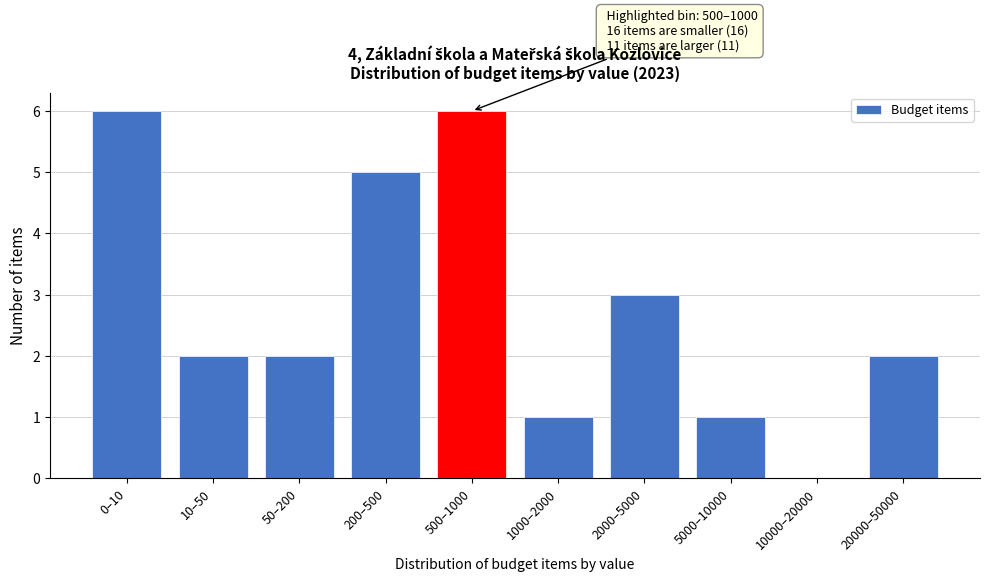

Reading left to right, what are all the values shown in this chart?

0–10=6	10–50=2	50–200=2	200–500=5	500–1000=6	1000–2000=1	2000–5000=3	5000–10000=1	10000–20000=0	20000–50000=2